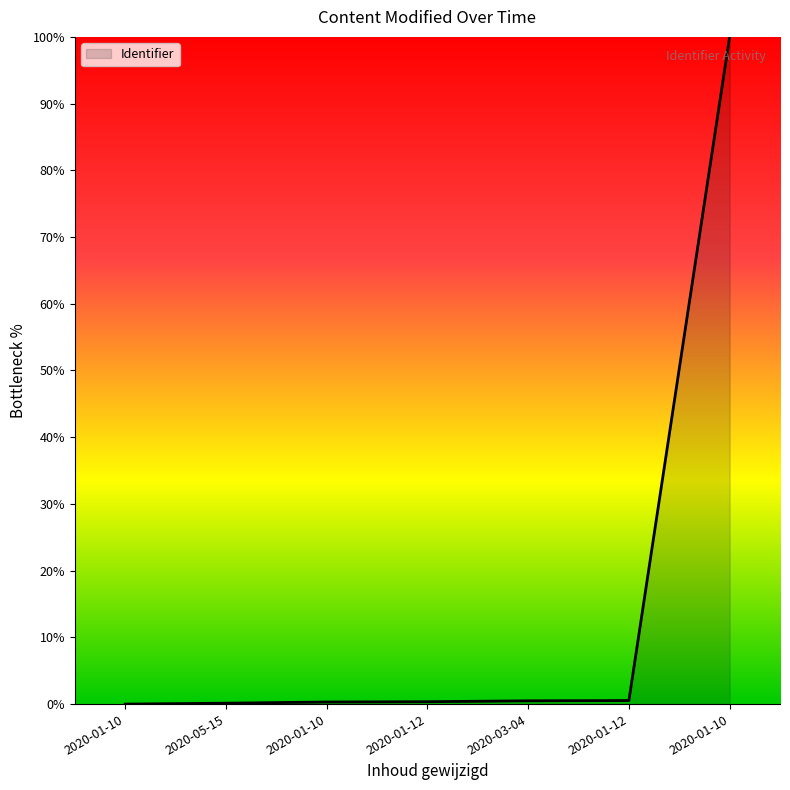

What is the label of the 6th point from the right?

2020-05-15